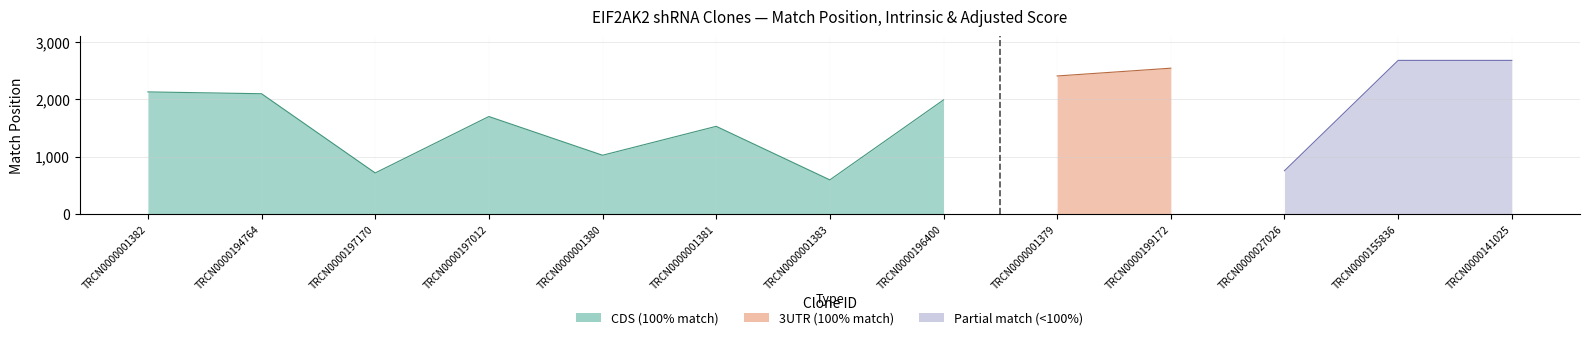

What position from the right is TRCN0000141025?

1